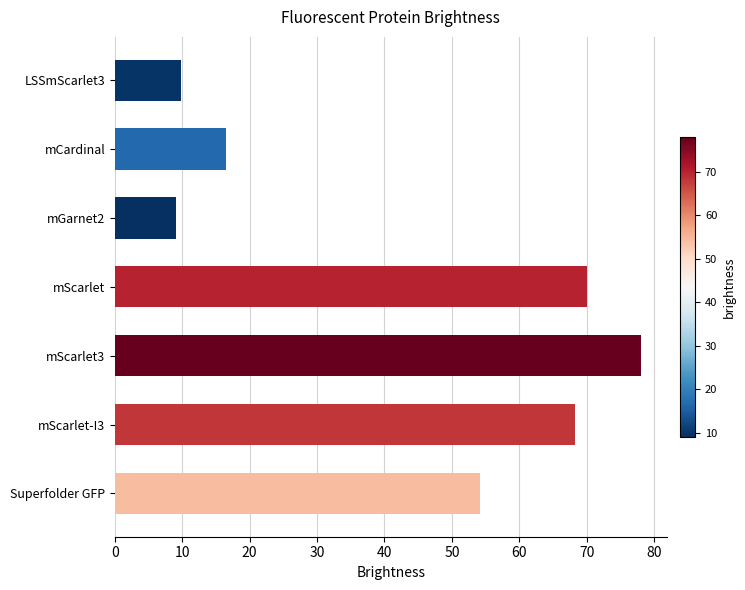

What is the value of the 4th bar from the top?

70.0